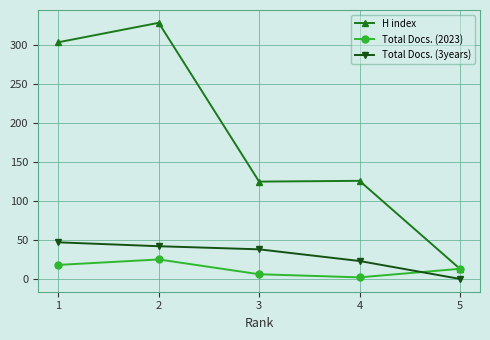

Which series changed the most between 1 and 4?

H index